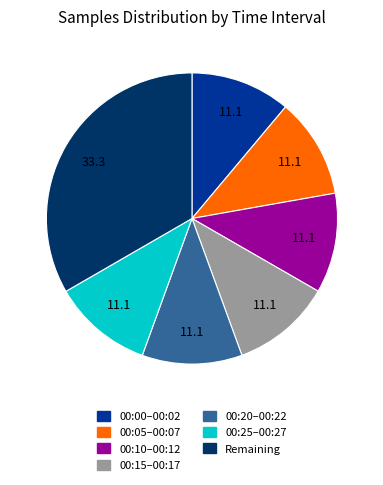

Do 00:20–00:22 and 00:15–00:17 together represent more than half of the pie?

No